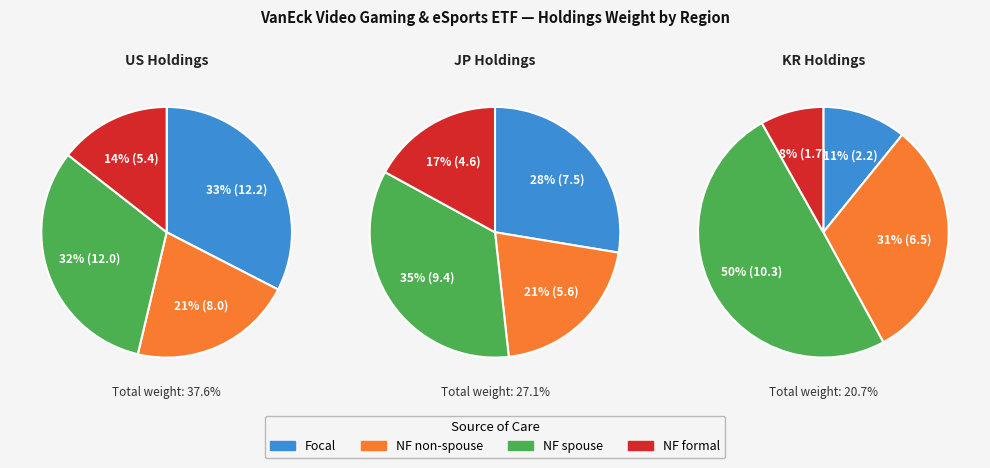

True or false: 1 accounts for 14% of the total.

False